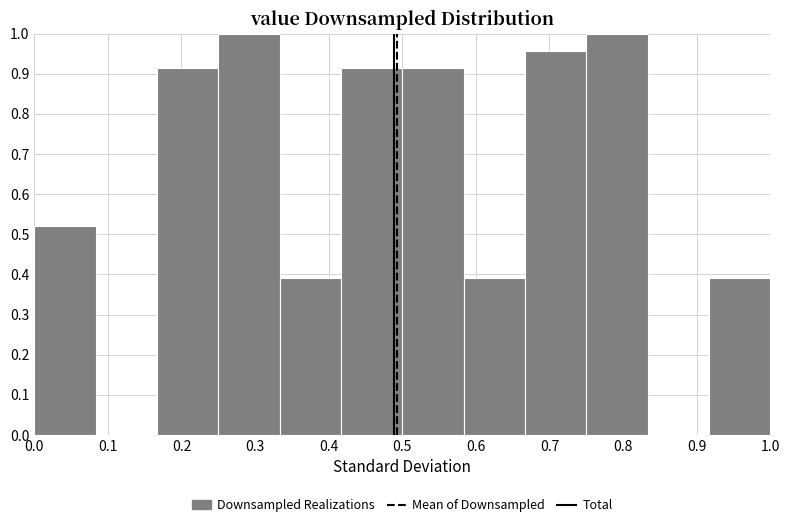

Reading left to right, transcribe this chart: for each bar, give the range it covers on the x-axis and its height. Neither the bar edges nor the heights are printed on the chart, so give them approximately, as read against the axes.

0.00 to 0.08: 0.52
0.08 to 0.17: 0
0.17 to 0.25: 0.91
0.25 to 0.33: 1.00
0.33 to 0.42: 0.39
0.42 to 0.50: 0.91
0.50 to 0.58: 0.91
0.58 to 0.67: 0.39
0.67 to 0.75: 0.96
0.75 to 0.83: 1.00
0.83 to 0.92: 0
0.92 to 1.00: 0.39